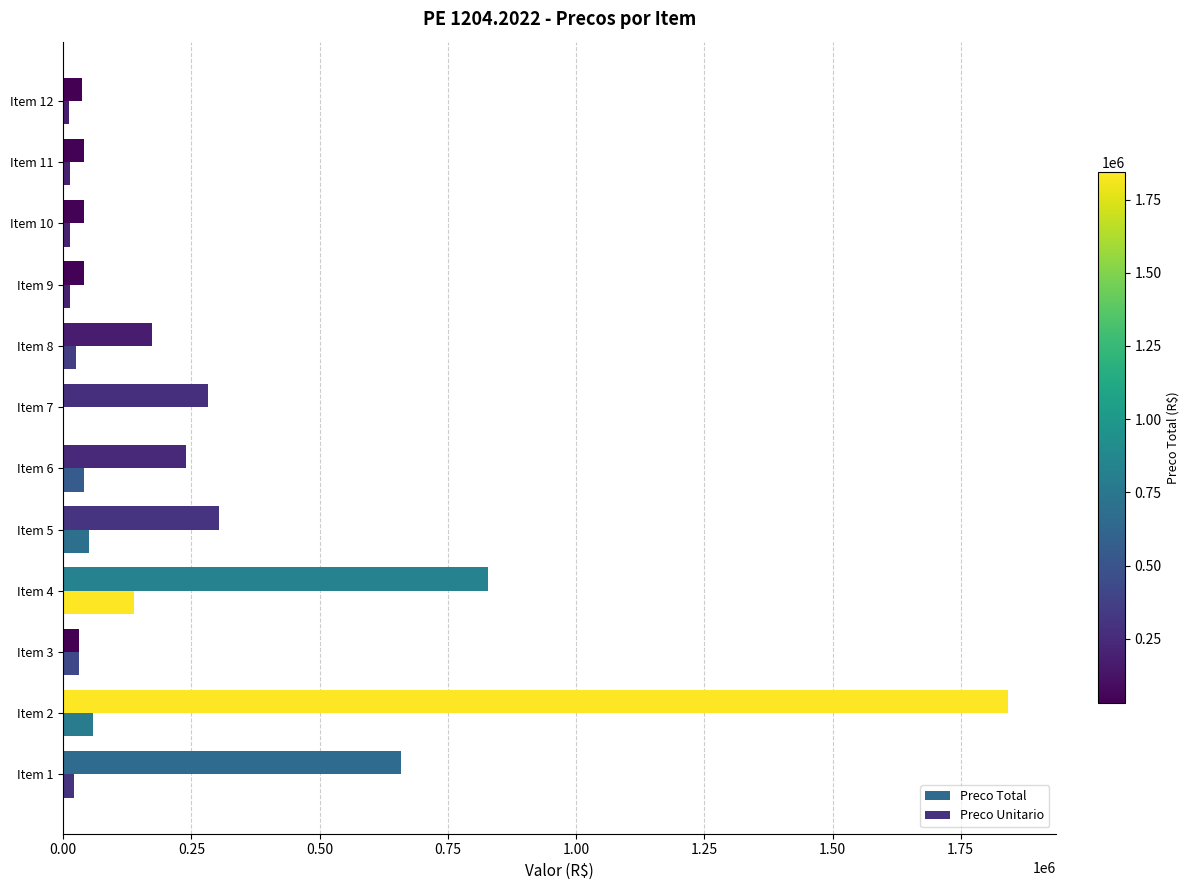

What is the value of the Preco Total bar at the 11th from the left?

39642.5